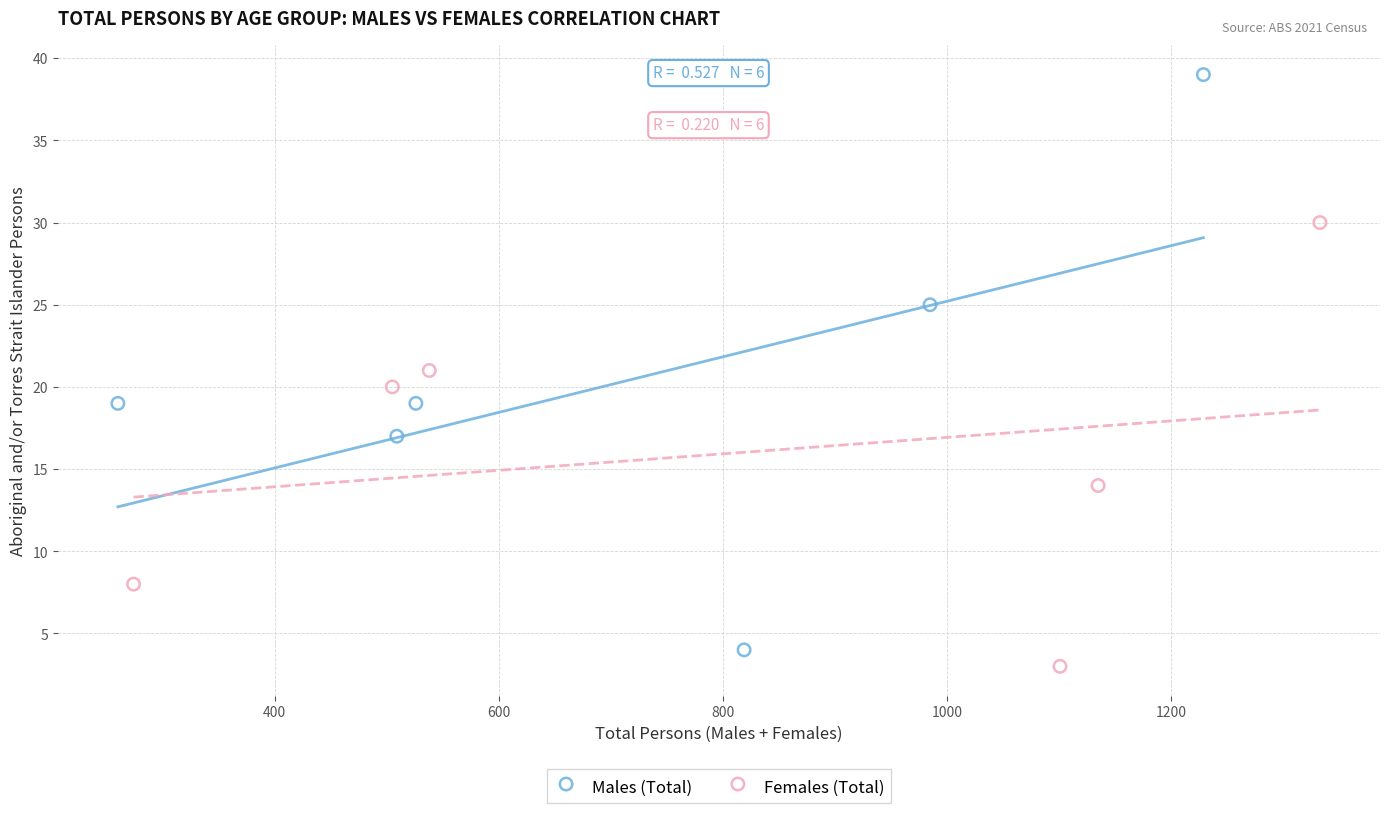

Which series contains the highest Y value?

Males (Total)